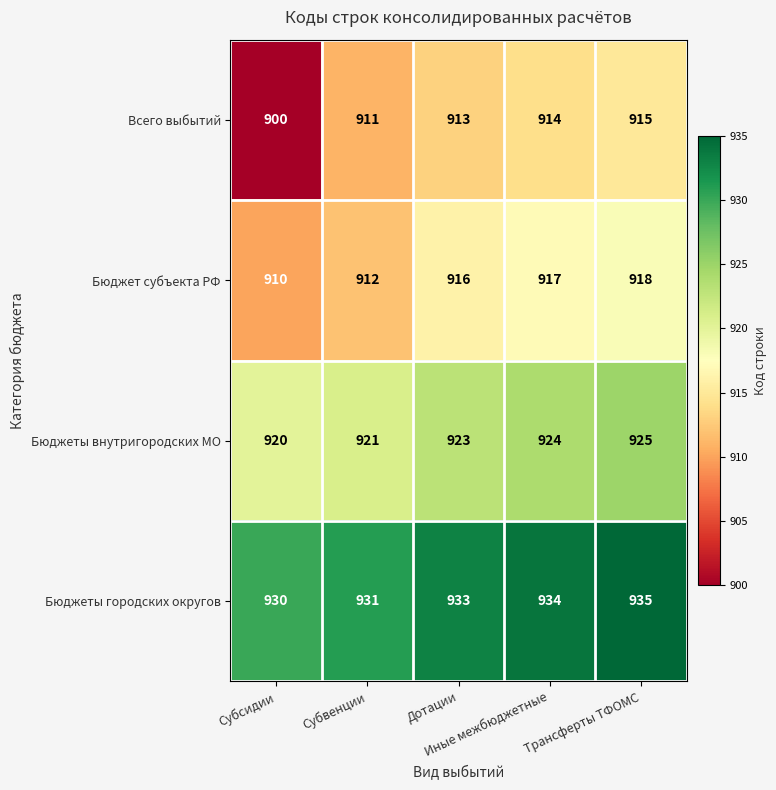

What is the spread (max minus min) of values at Дотации?

20